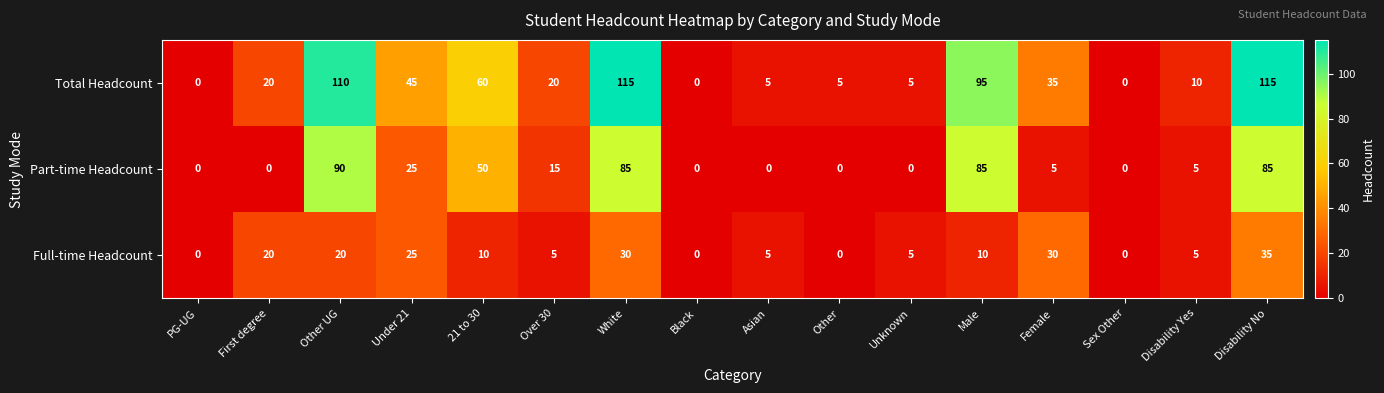

Rank the series by their maximum value, from highest to lowest.

Total Headcount, Part-time Headcount, Full-time Headcount